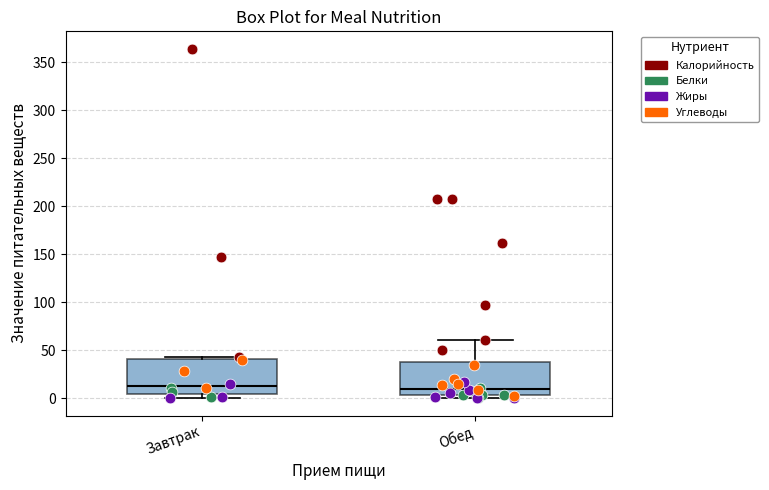

Where is the upper edge of the box for Обед on the y-axis? The values are not printed on the chart, so give them approximately, as read against the axis.

40